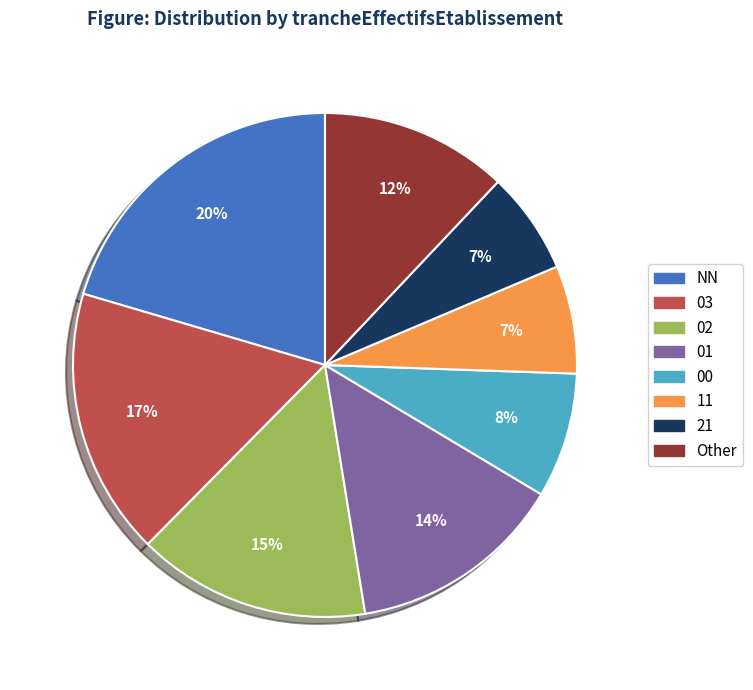

Do 01 and 00 together represent more than half of the pie?

No